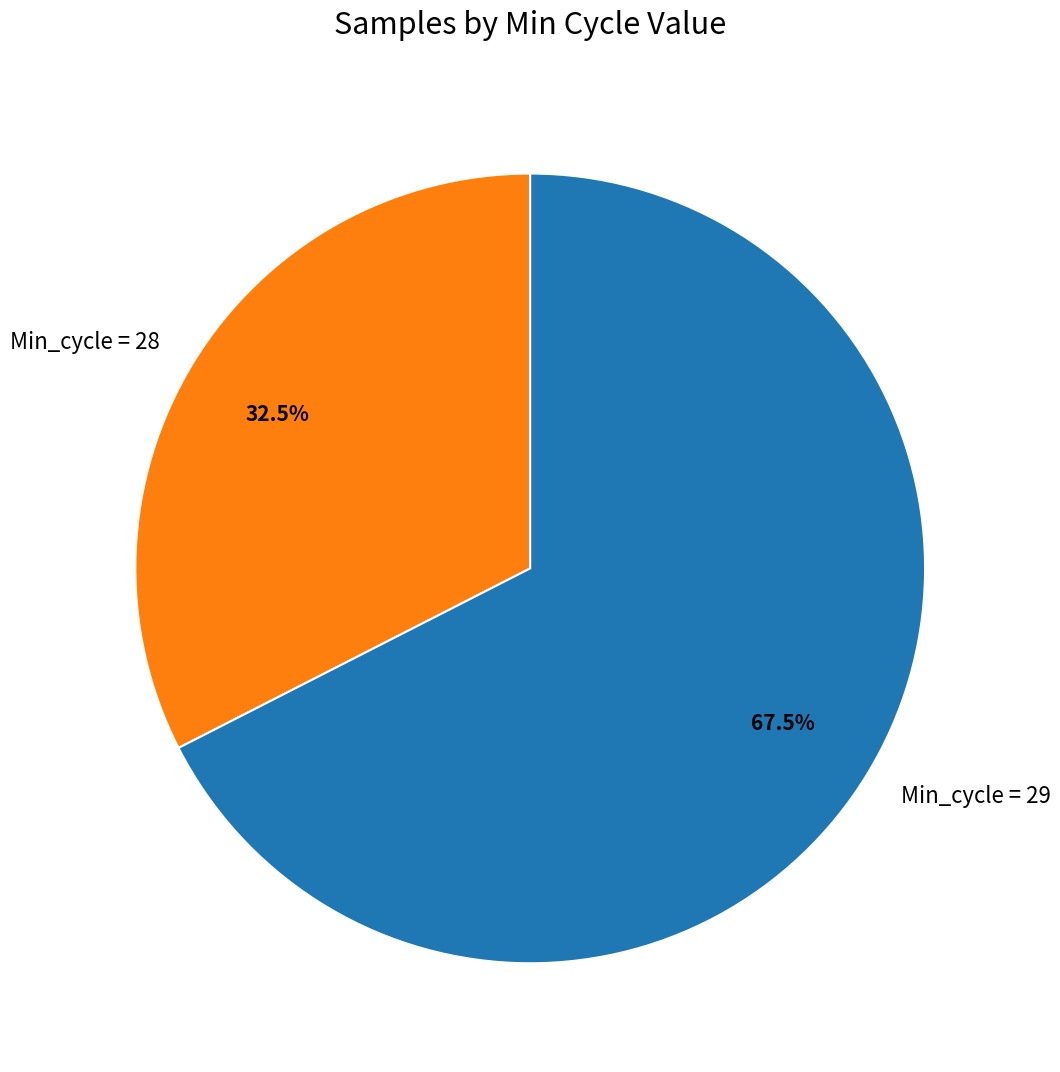

Is there a majority slice in this chart?

Yes